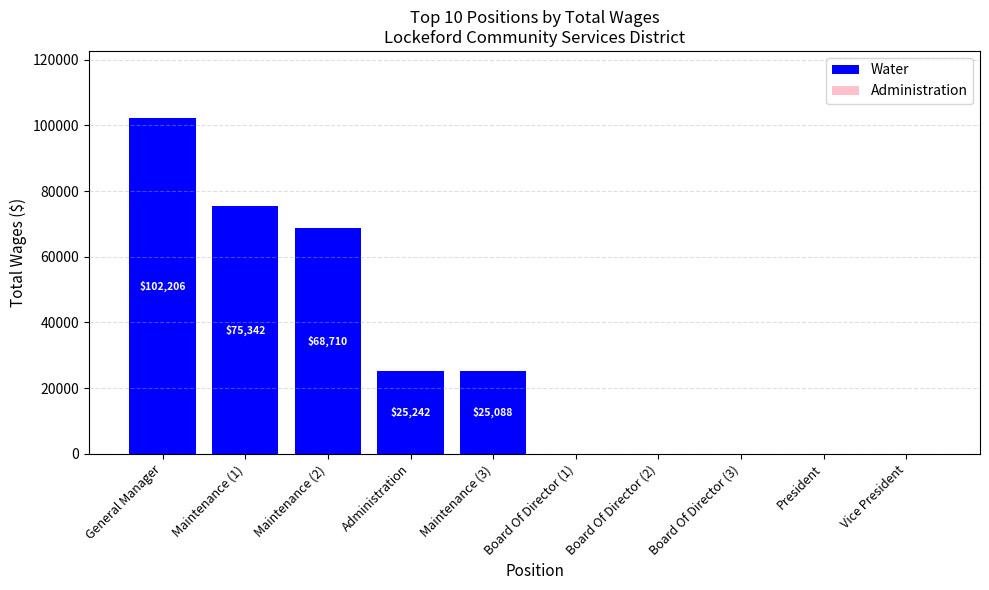

What is the sum of the values at Administration and Board Of Director (3)?

25242